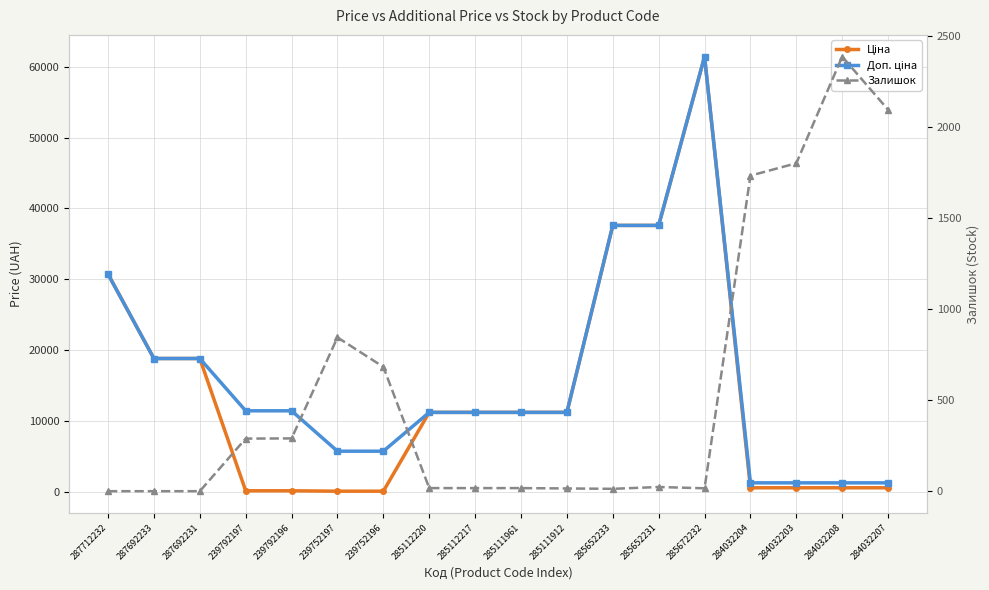

The Залишок series shows 9.0 at 285112217. True or false?

False